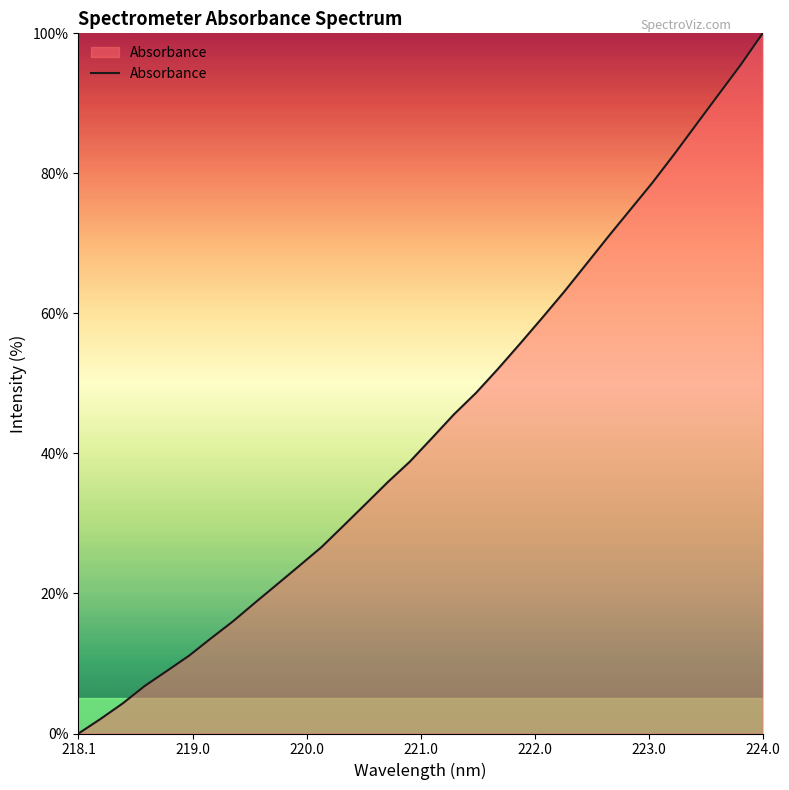

What is the difference between the maximum and minimum values?

100.0